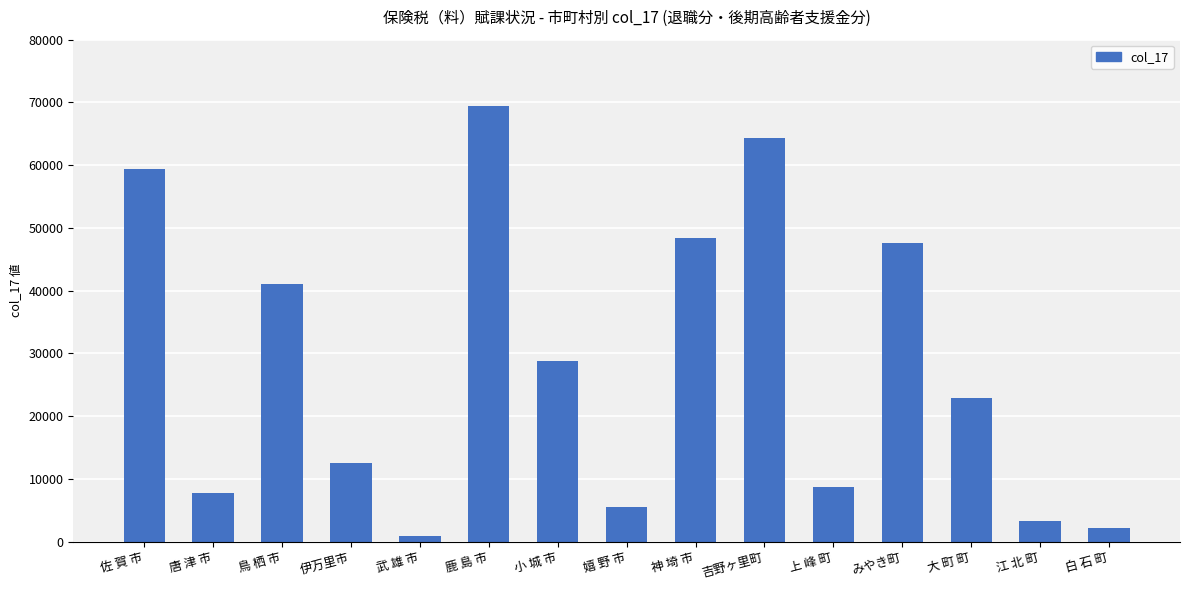

What is the difference between the values at 小 城 市 and 鳥 栖 市?

12254